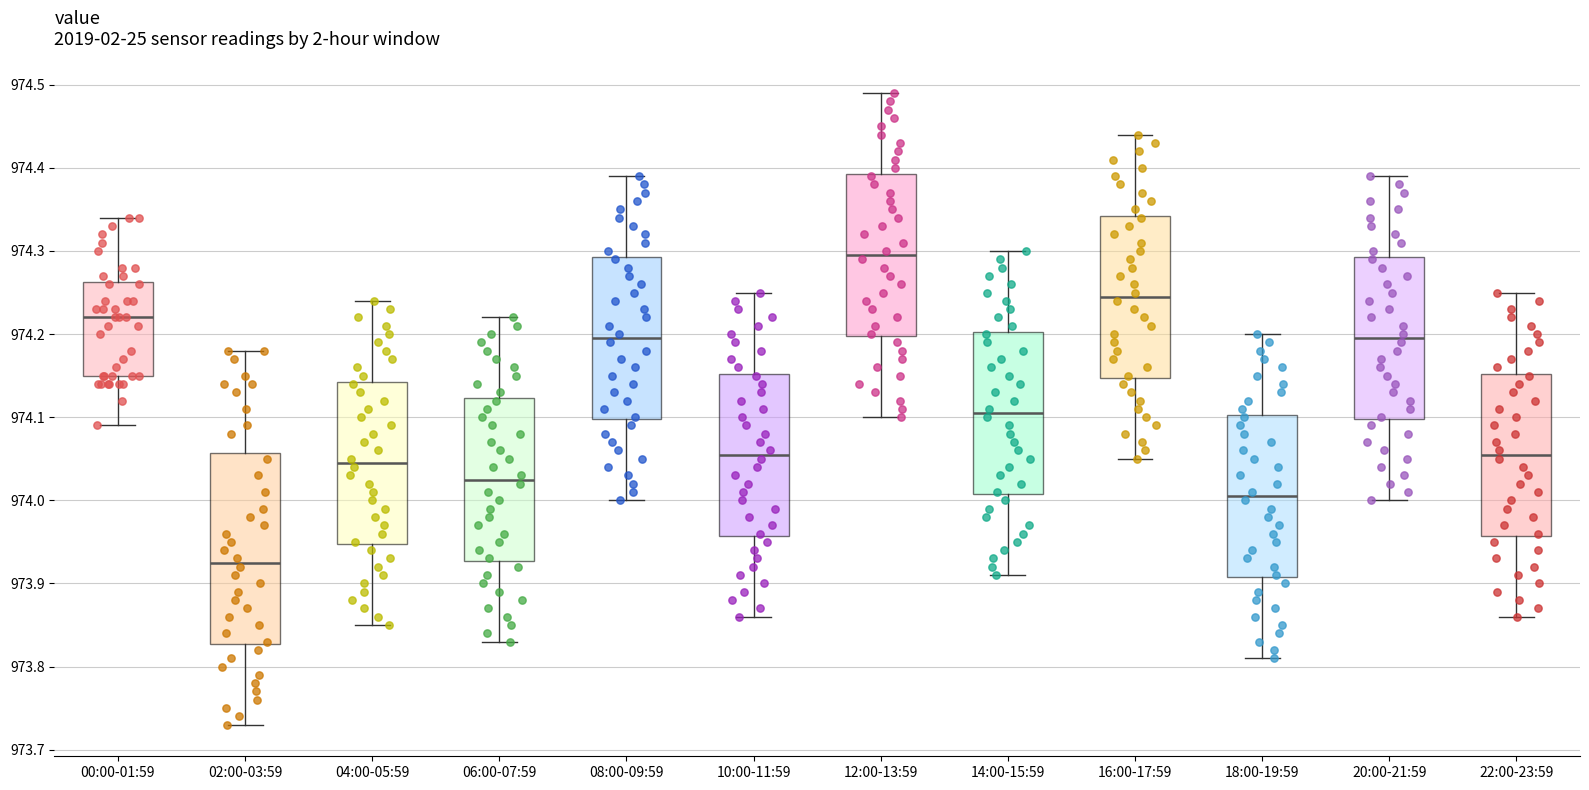

Which box has the lowest median line?

02:00-03:59